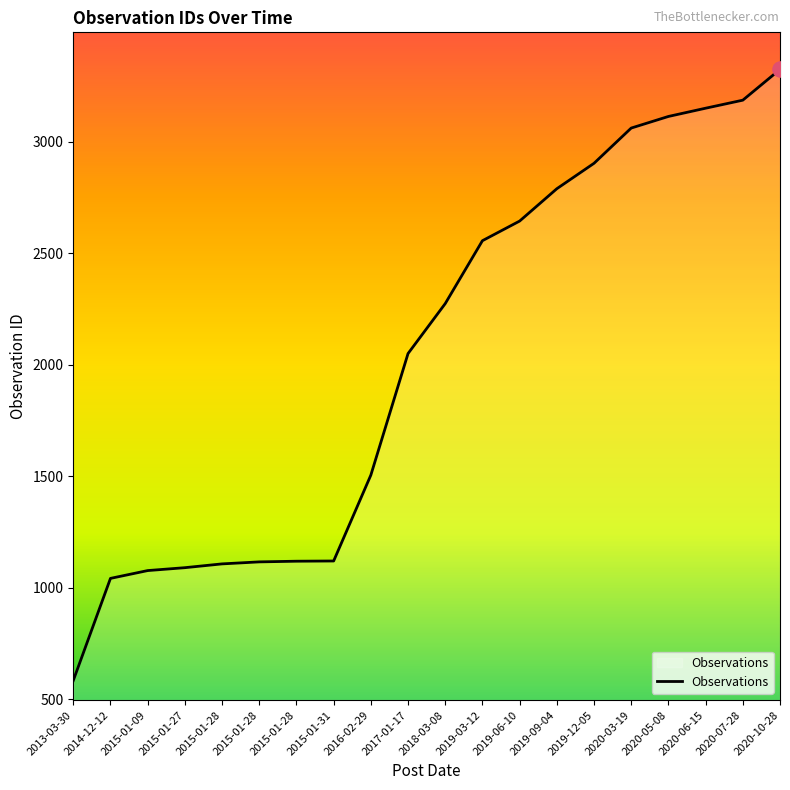

How many lines are shown in the chart?

1